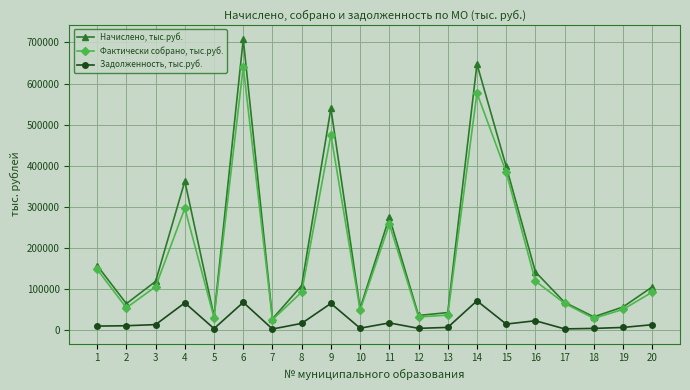

How many lines are shown in the chart?

3